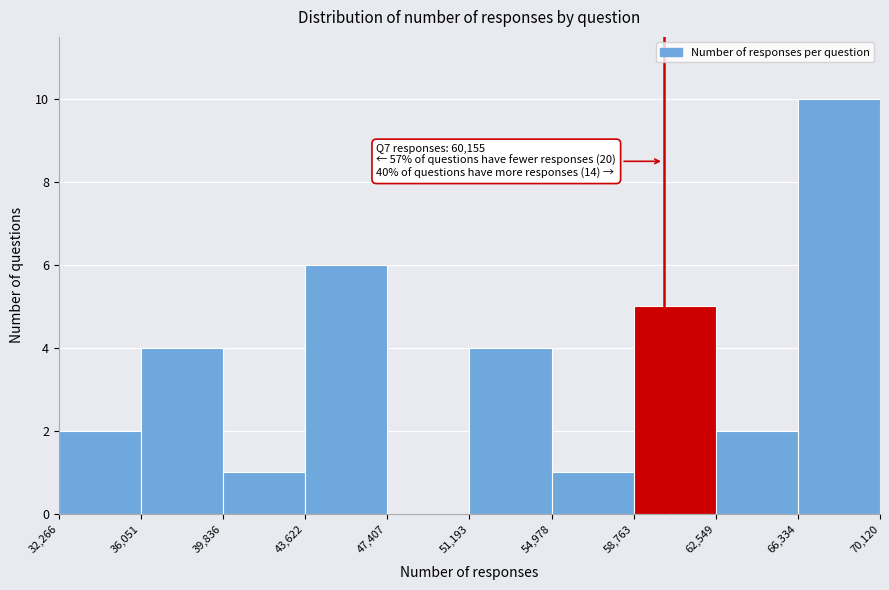

Which range on the x-axis has the tallest bar?

66,334 to 70,120